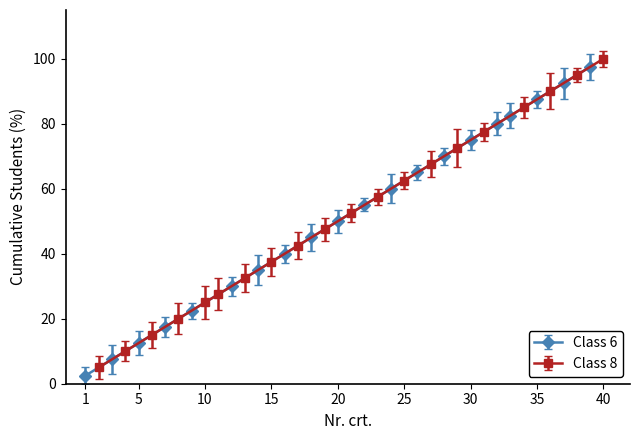

Is it true that Class 8 equals 1.3 at 1?

False